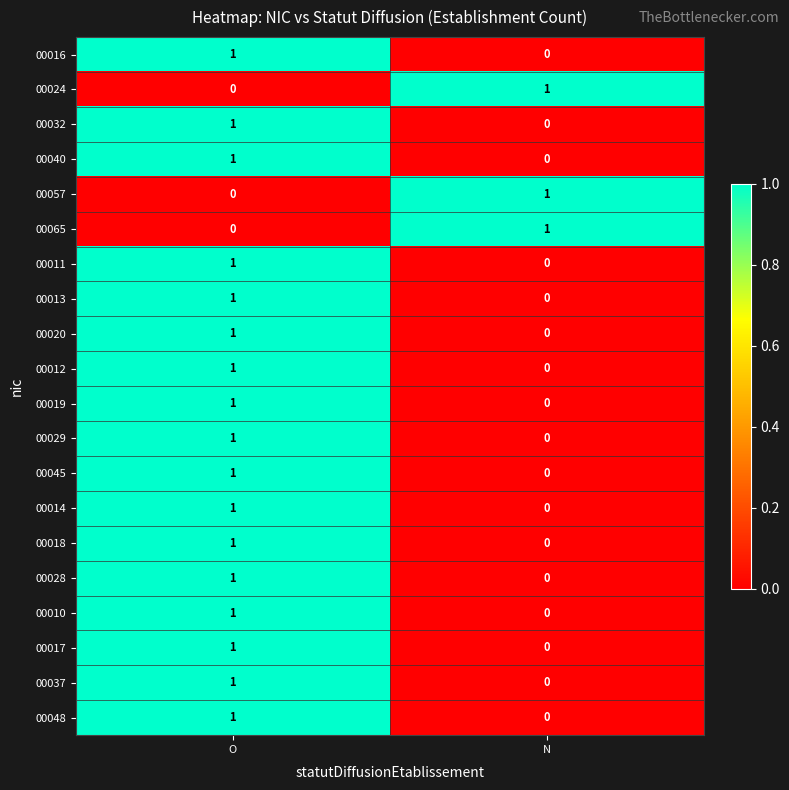

At which label does 00040 reach its peak?

O